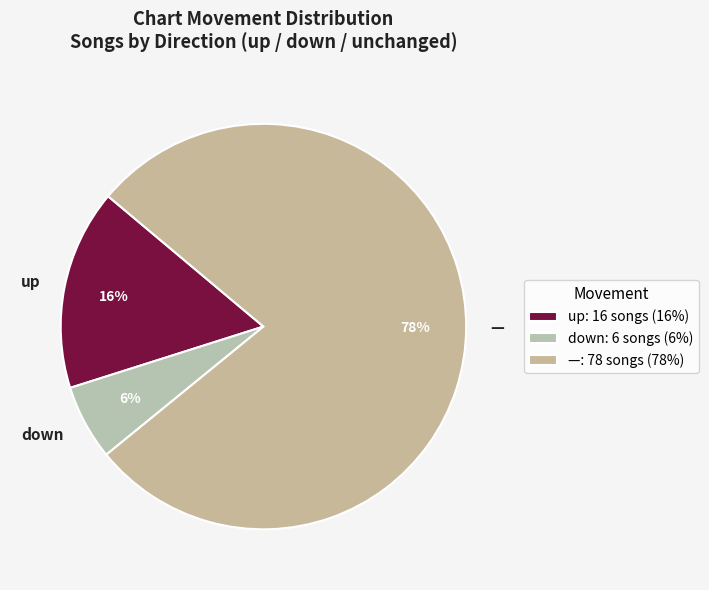

The down slice represents 6% of the pie. True or false?

True